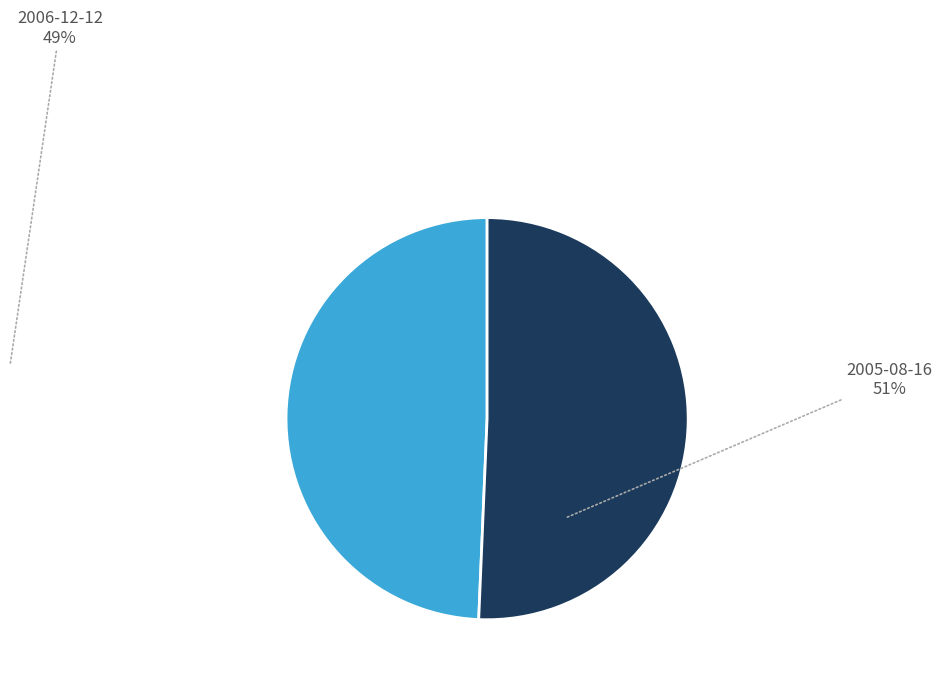

What is the ratio of the value at 2005-08-16 to the value at 2006-12-12?

1.0